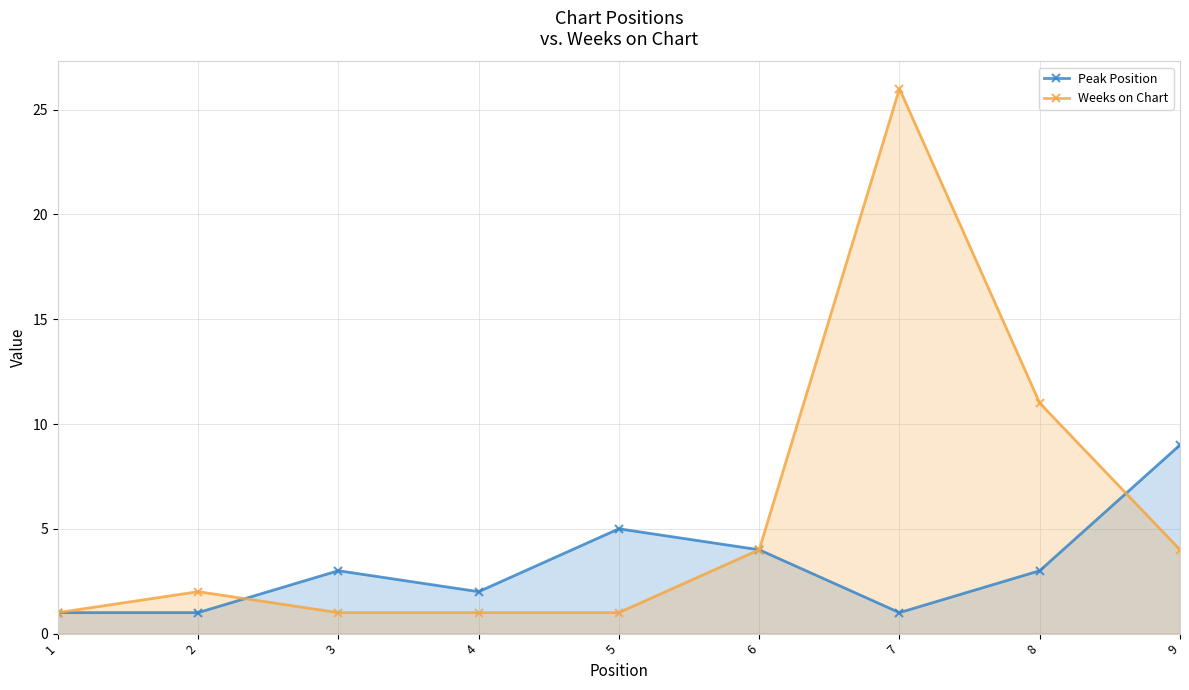

Which series ends up on top after the final intersection of Weeks on Chart and Peak Position?

Peak Position